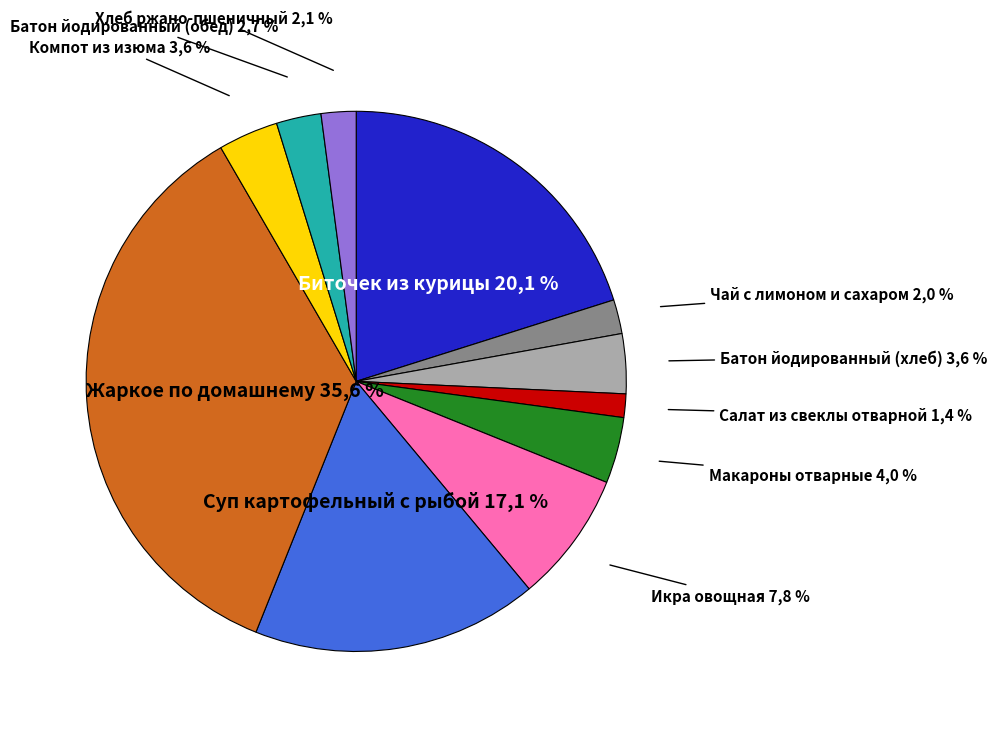

Is there a majority slice in this chart?

No